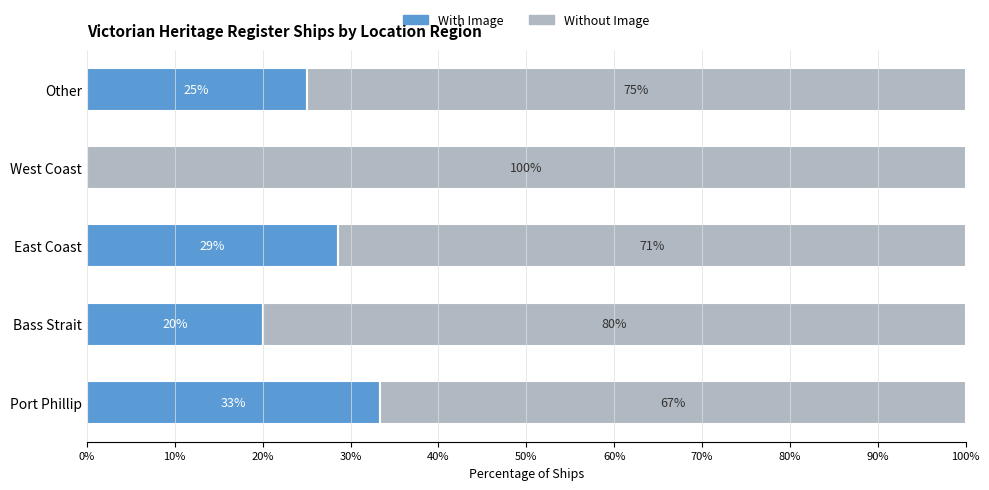

What is the approximate value of With Image at East Coast?

28.6